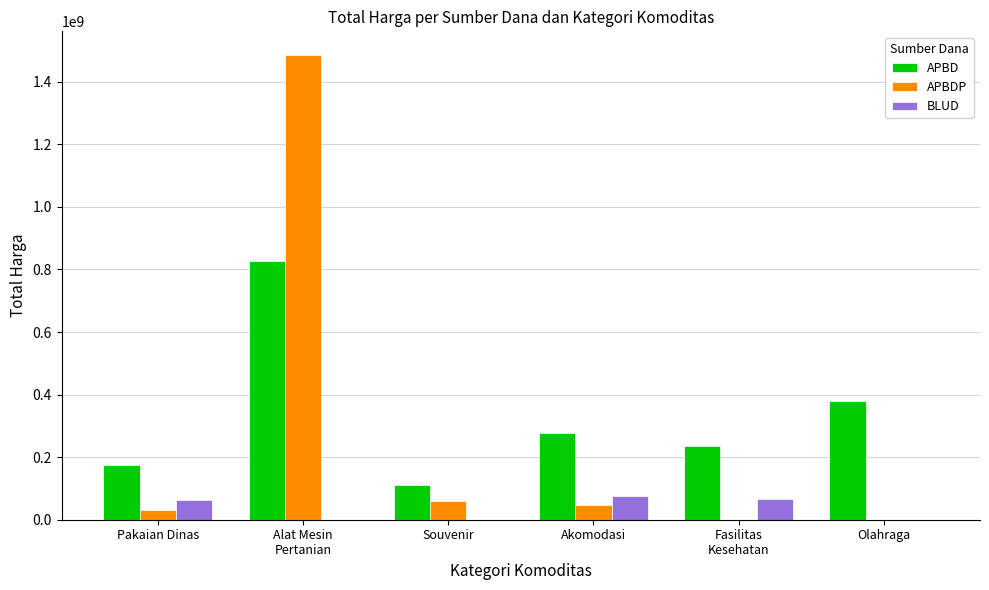

What are all the series names shown in the legend?

APBD, APBDP, BLUD